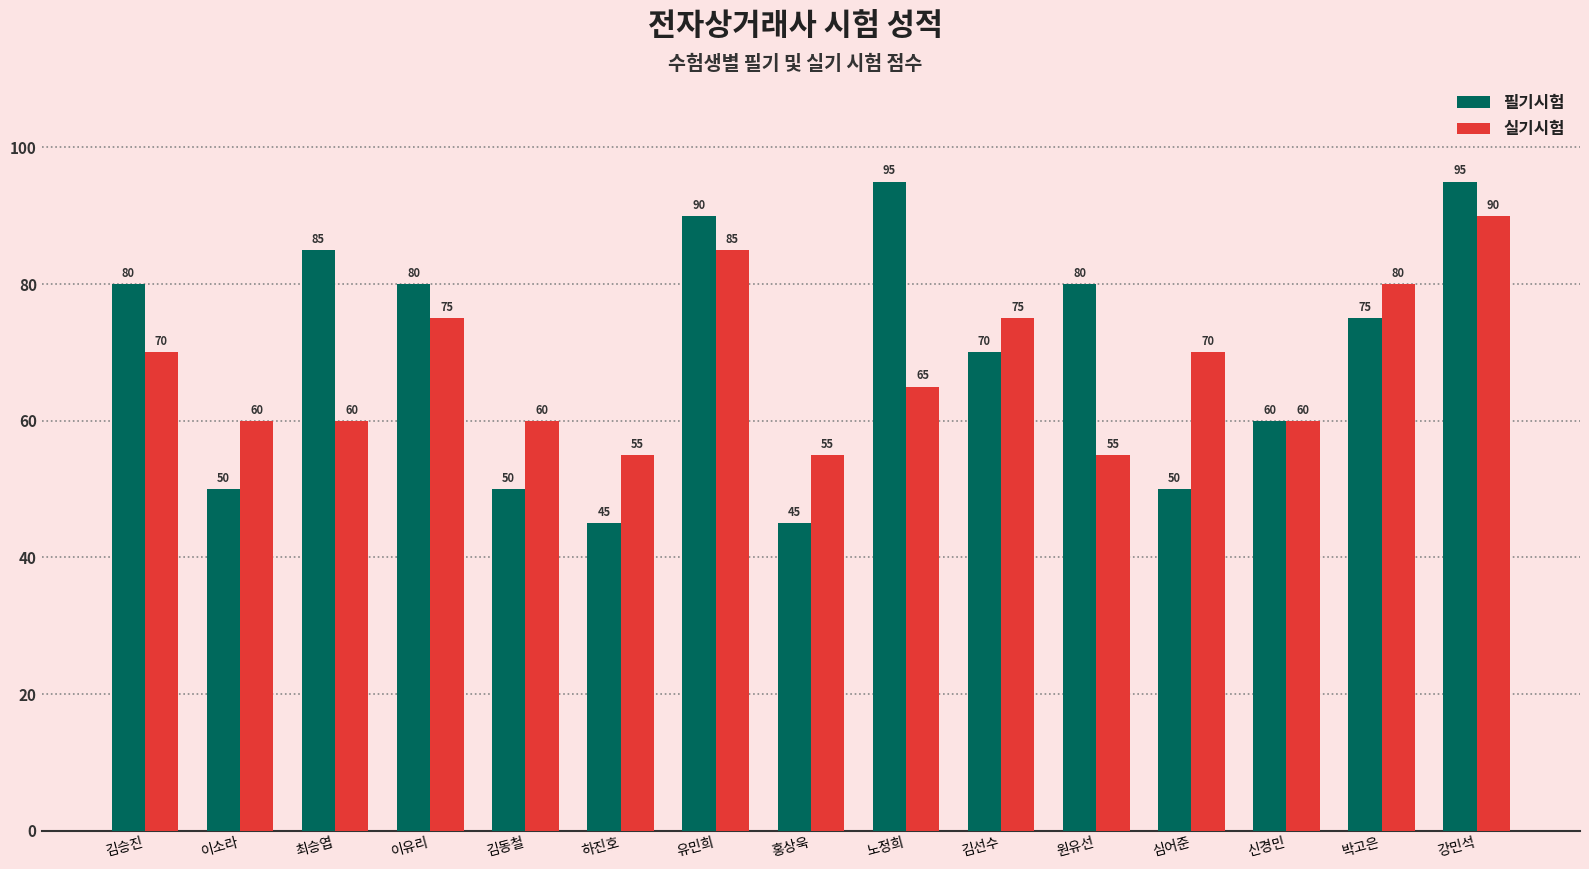

Read the 실기시험 value at 원유선, to the nearest 10.

60